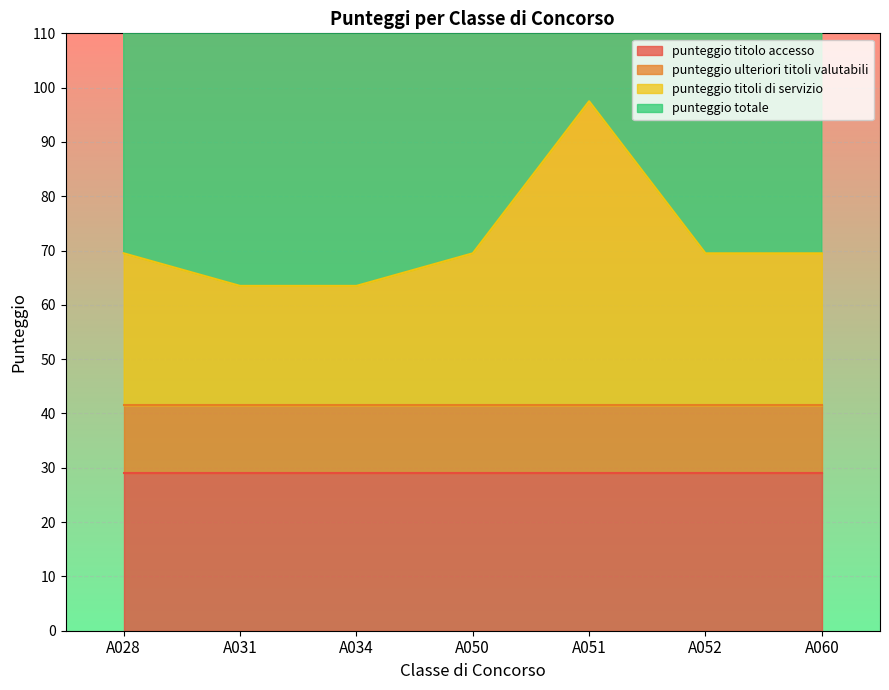

The value of punteggio titoli di servizio at A051 is 159.4. True or false?

False